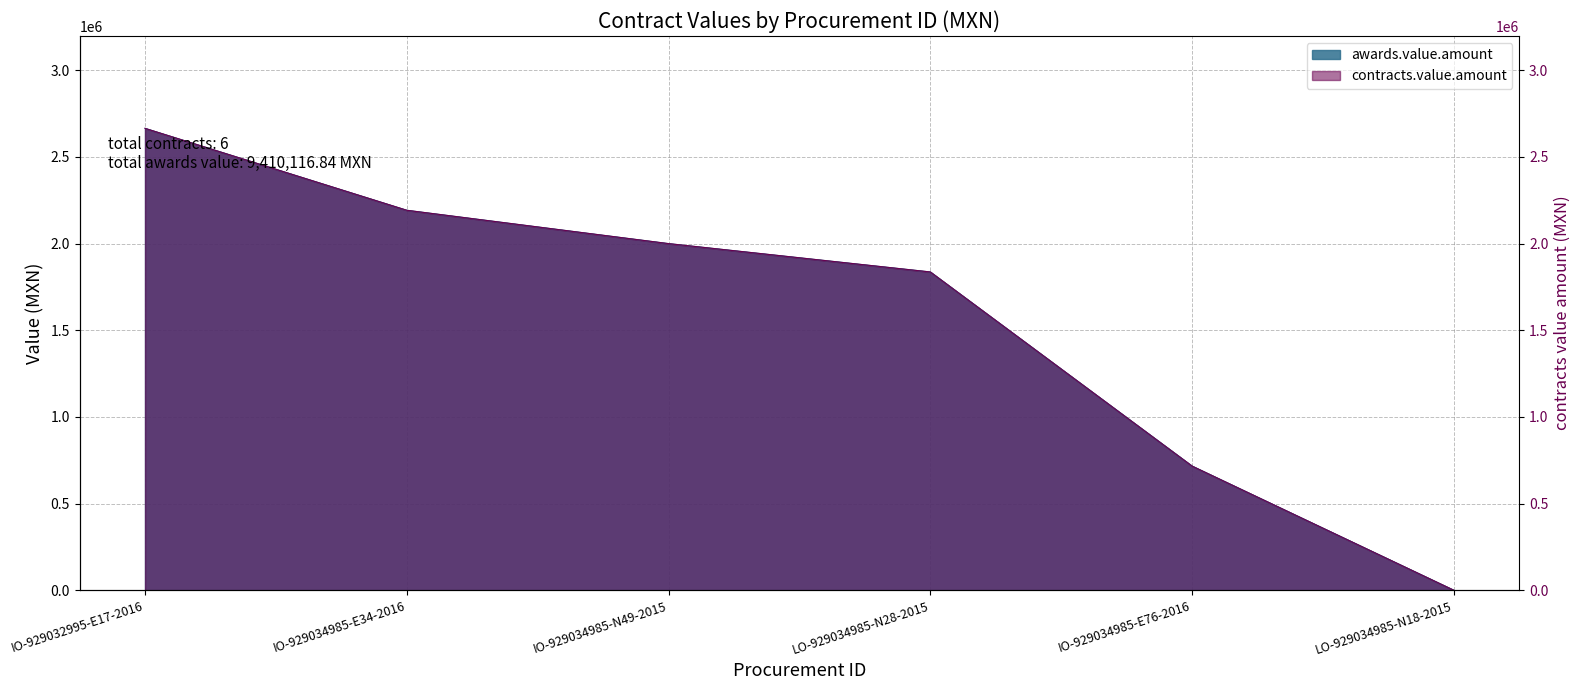

True or false: awards.value.amount and contracts.value.amount cross at least once.

False